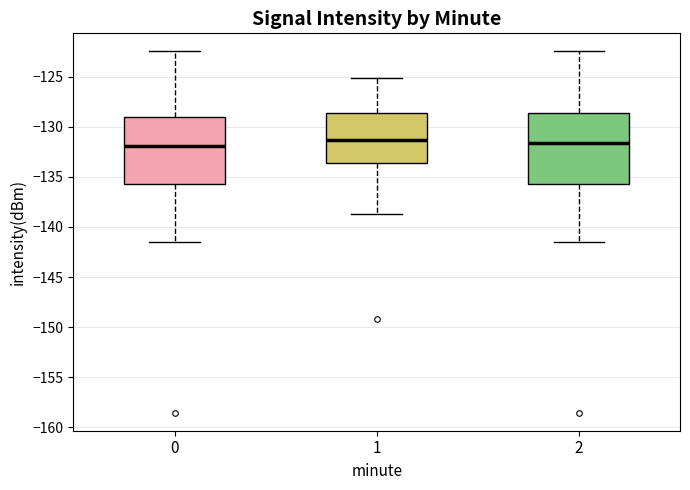

Where does the median line of the box at x = 2 sit on the y-axis? The values are not printed on the chart, so give them approximately, as read against the axis.

-131.5